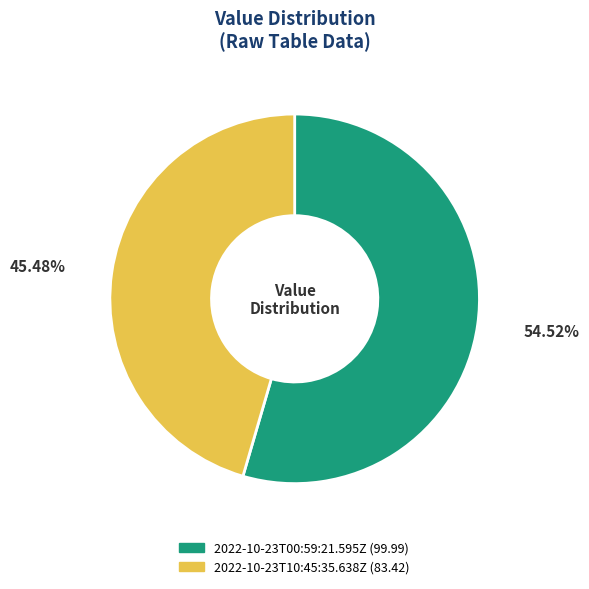

What is the smallest slice in the pie chart?

2022-10-23T10:45:35.638Z